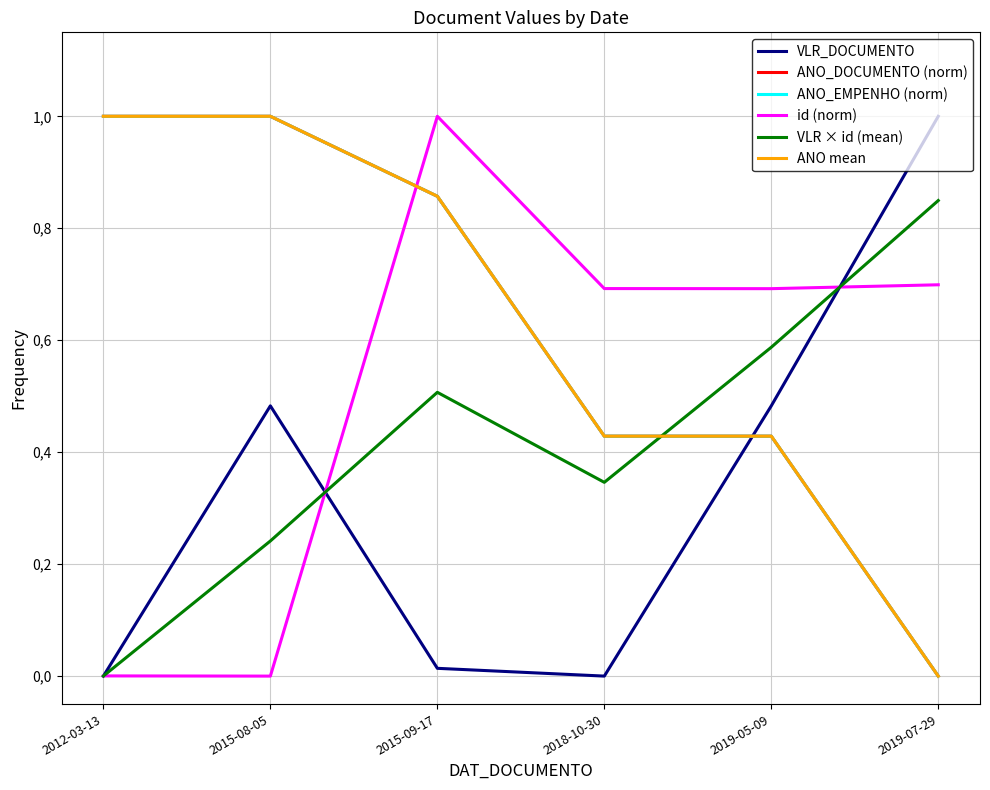

List the labels in order of ANO mean value, largest first.

2012-03-13, 2015-08-05, 2015-09-17, 2018-10-30, 2019-05-09, 2019-07-29